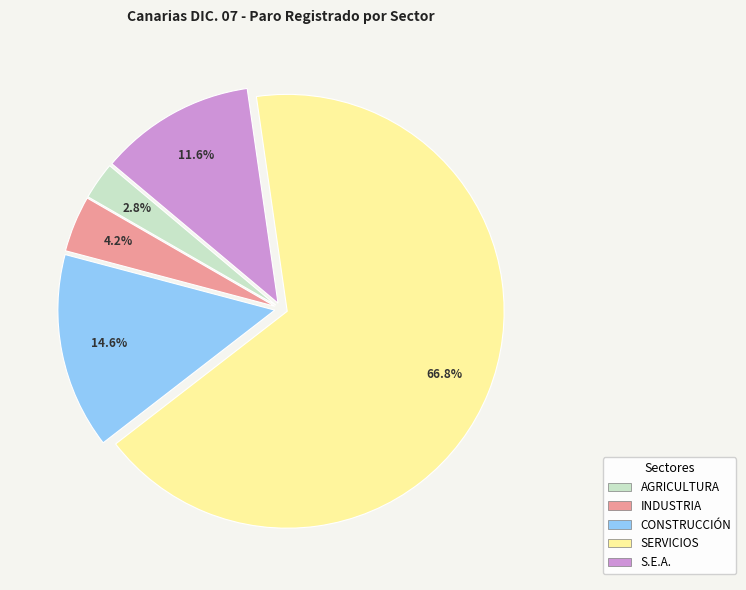

To the nearest percent, what percentage of the pie is INDUSTRIA?

4%